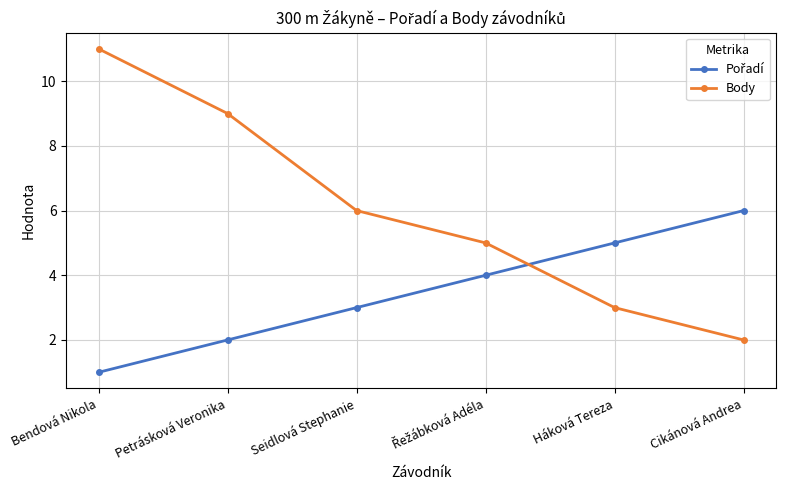

What is the spread (max minus min) of values at Háková Tereza?

2